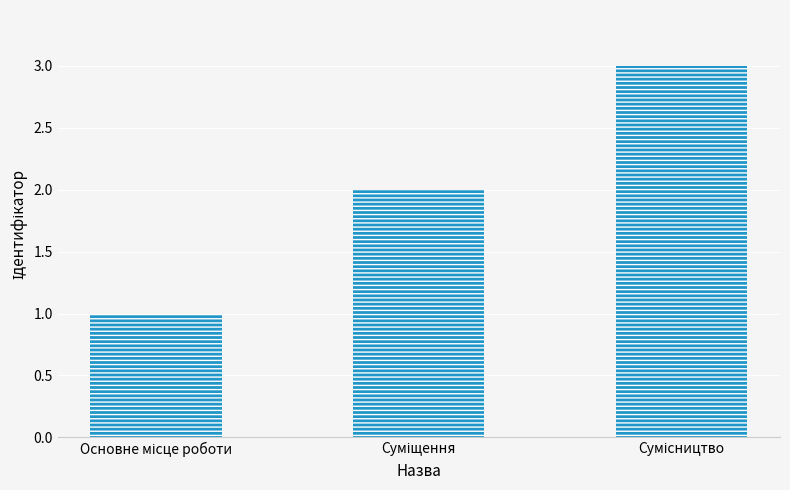

Does the chart contain stacked bars?

No